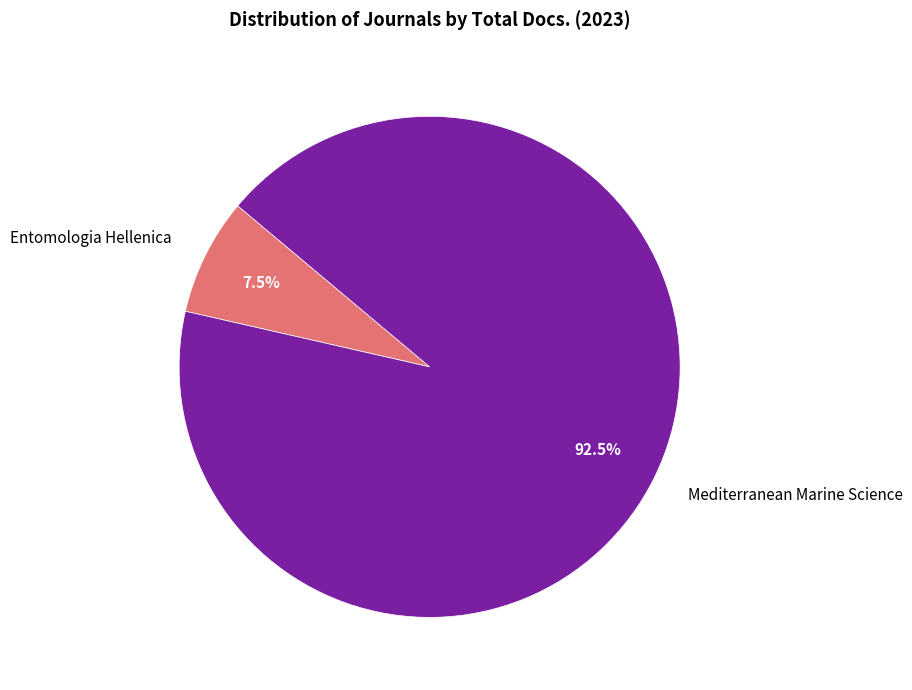

Combined, what portion of the pie is Entomologia Hellenica and Mediterranean Marine Science?

100.0%